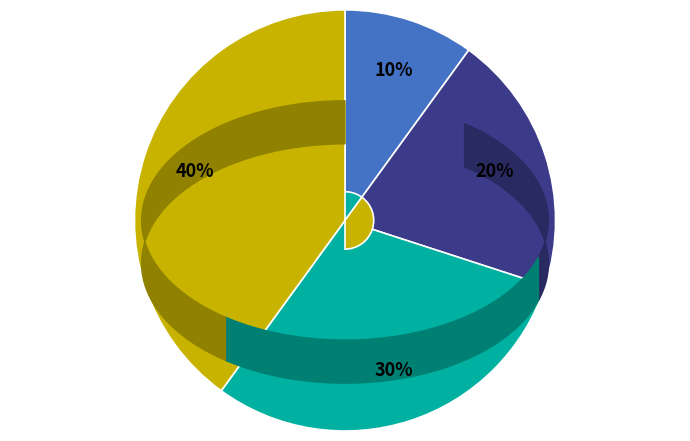

Is it true that Спеціаліст другої категорії is 20% of the pie?

True